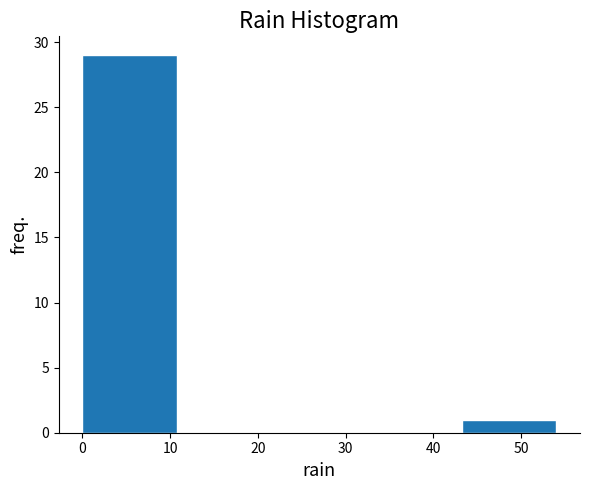

Over which range of the x-axis is the bar tallest?

0.0 to 10.8